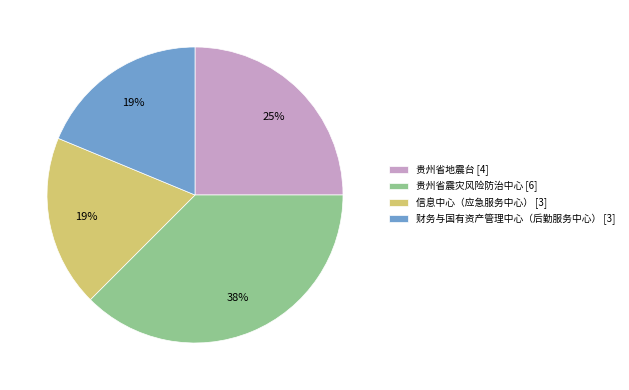

True or false: 财务与国有资产管理中心（后勤服务中心） accounts for 4% of the total.

False